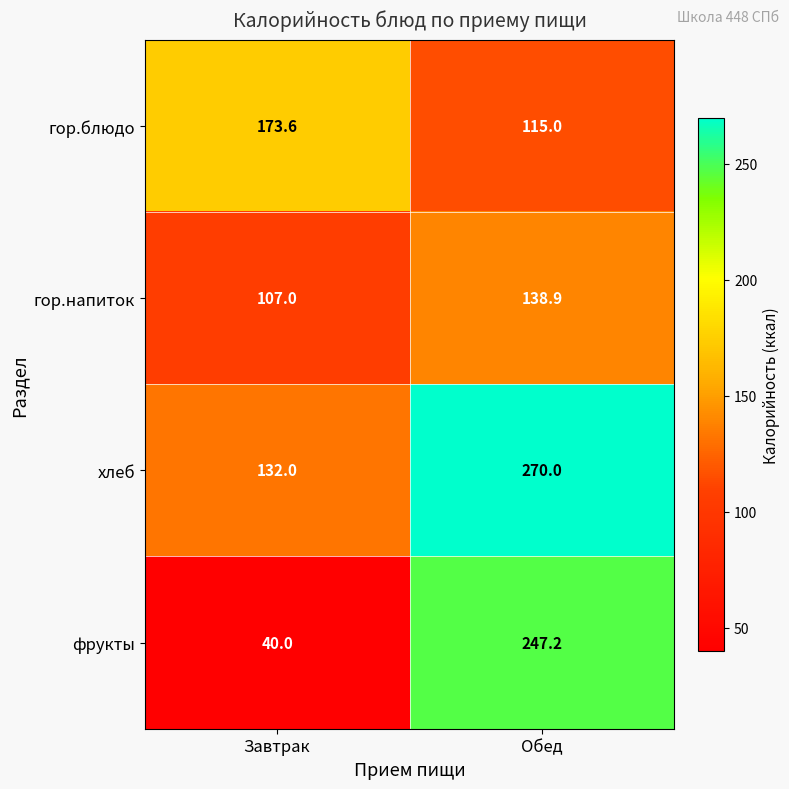

Is it true that фрукты equals 69.0 at Завтрак?

False